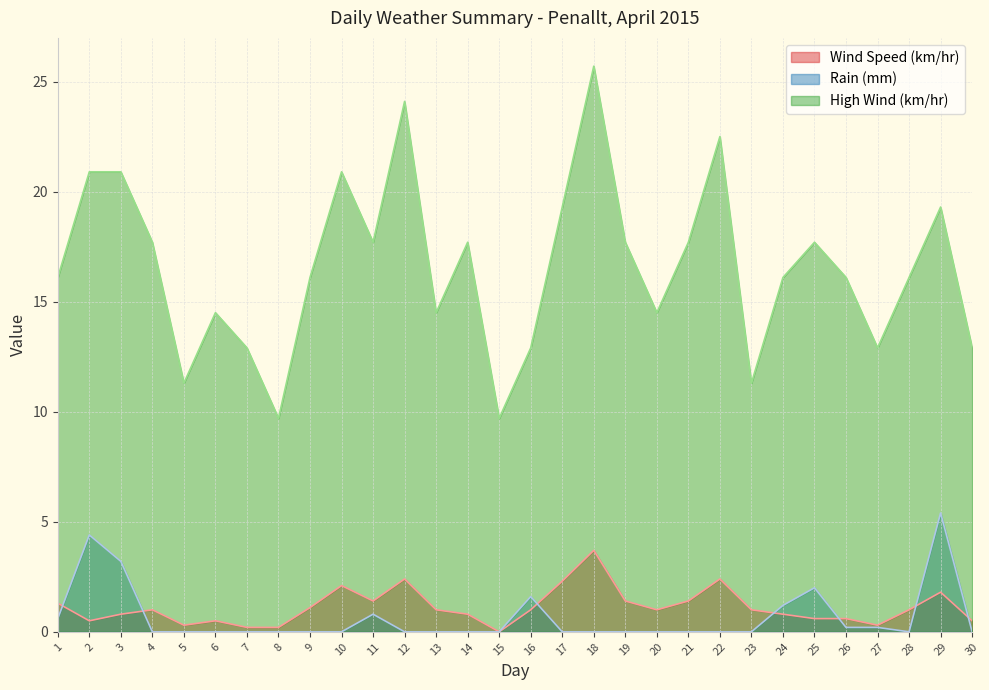

At how many categories does at least one series exceed 22?

3